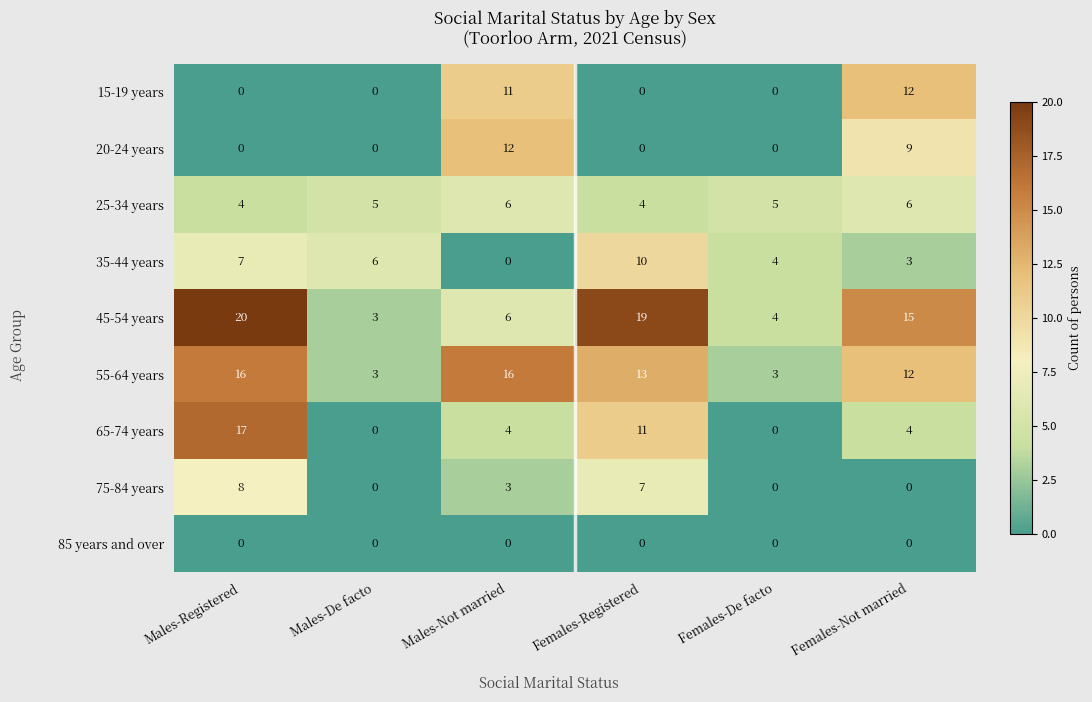

True or false: 55-64 years has a value of 4 at Females-De facto.

False